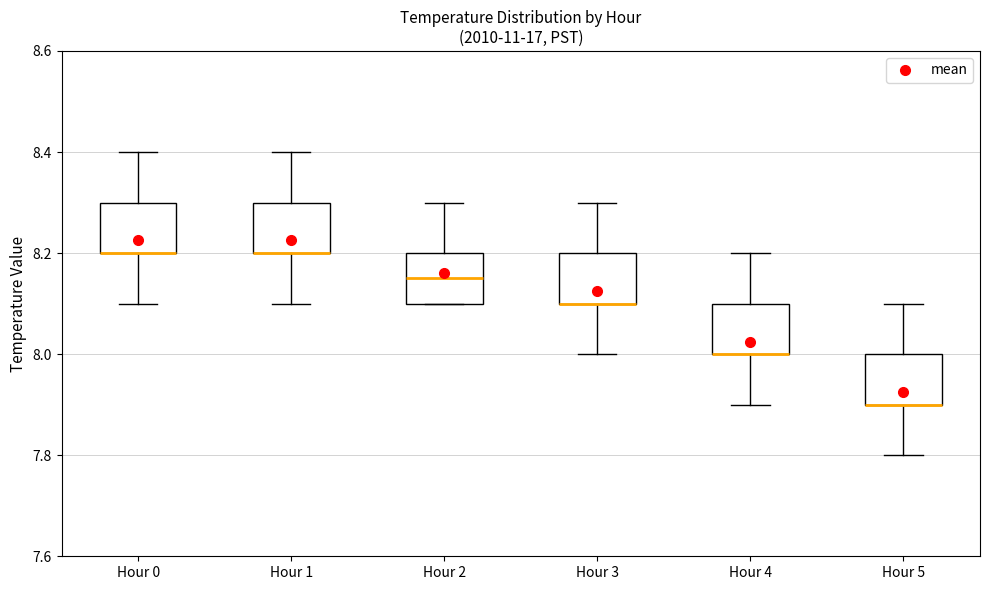

Reading left to right, read every box against the y-axis: the position of its median line, the range the box covers, and the ends of its whiskers. The values are not printed on the chart, so give them approximately, as read against the axis.

Hour 0: median 8.20 (drawn on the box's lower edge), box 8.20 to 8.30, whiskers 8.10 to 8.40
Hour 1: median 8.20 (drawn on the box's lower edge), box 8.20 to 8.30, whiskers 8.10 to 8.40
Hour 2: median 8.16, box 8.10 to 8.20, whiskers 8.10 to 8.30
Hour 3: median 8.10 (drawn on the box's lower edge), box 8.10 to 8.20, whiskers 8.00 to 8.30
Hour 4: median 8.00 (drawn on the box's lower edge), box 8.00 to 8.10, whiskers 7.90 to 8.20
Hour 5: median 7.90 (drawn on the box's lower edge), box 7.90 to 8.00, whiskers 7.80 to 8.10